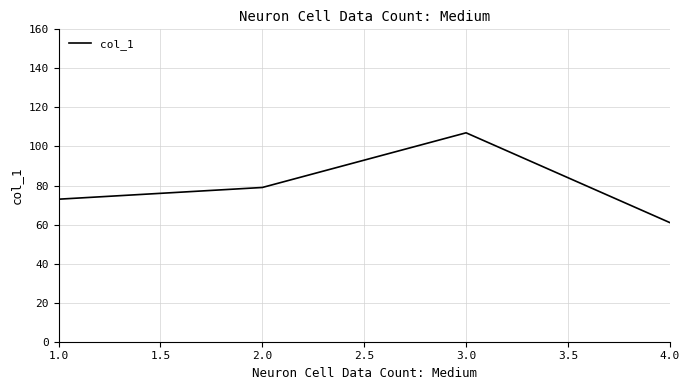

What is the sum of all values?

320